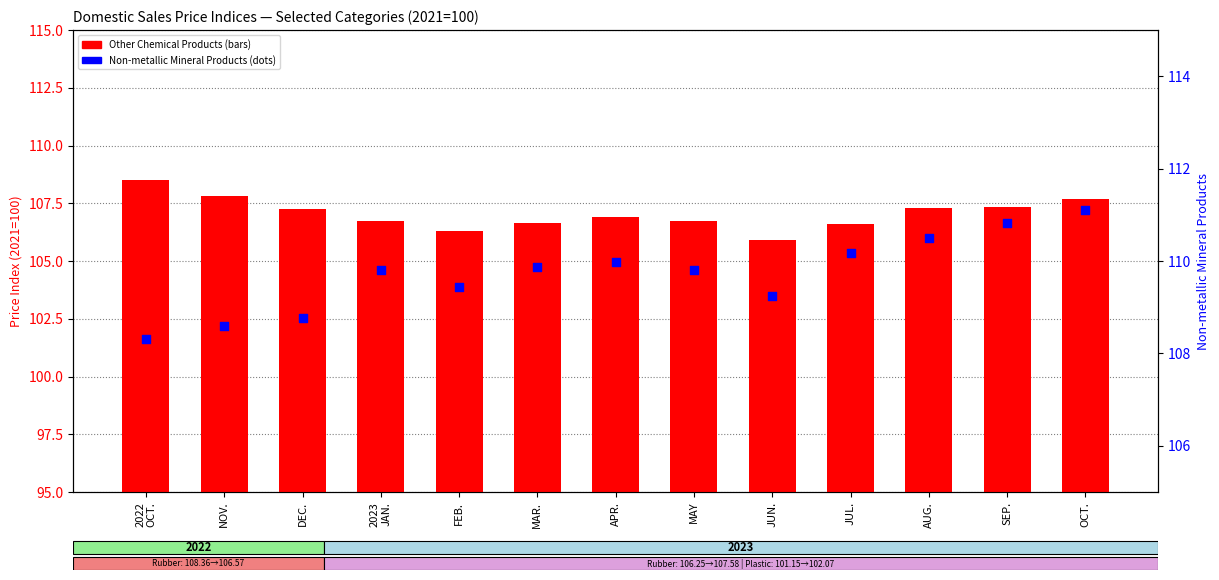

Which series has the largest total across all categories?

Non-metallic Mineral Products